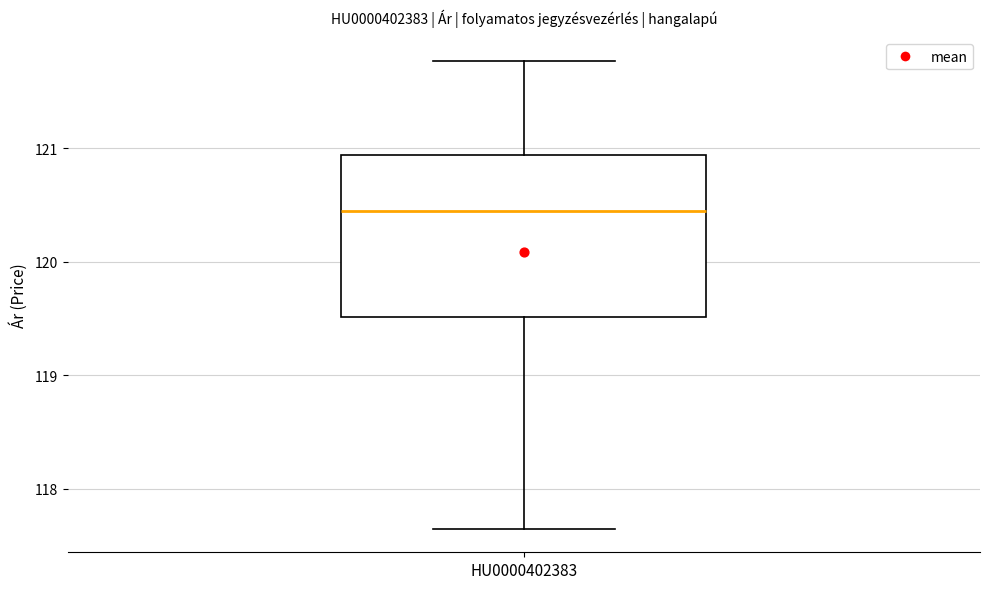

Transcribe this box plot: give where the median line is, the range the box spans, and where the two whiskers end, as read against the y-axis. The values are not printed on the chart, so give them approximately, as read against the axis.

median 120.4, box 119.5 to 120.9, whiskers 117.6 to 121.8